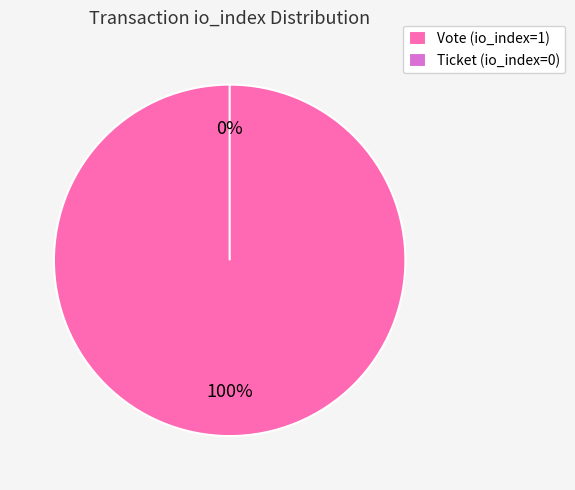

To the nearest percent, what is the average slice percentage?

50%